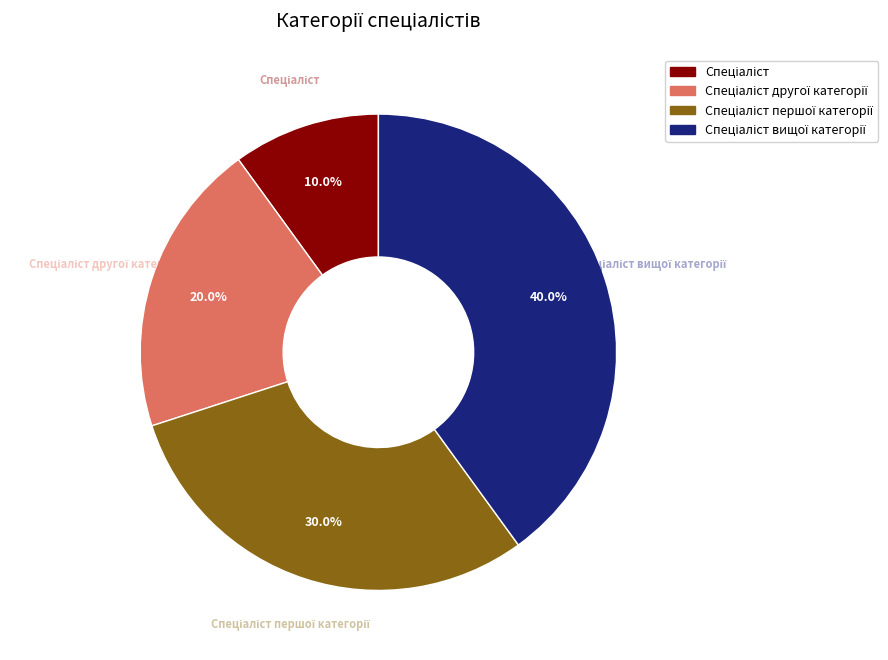

Is there any slice that represents more than half of the pie?

No